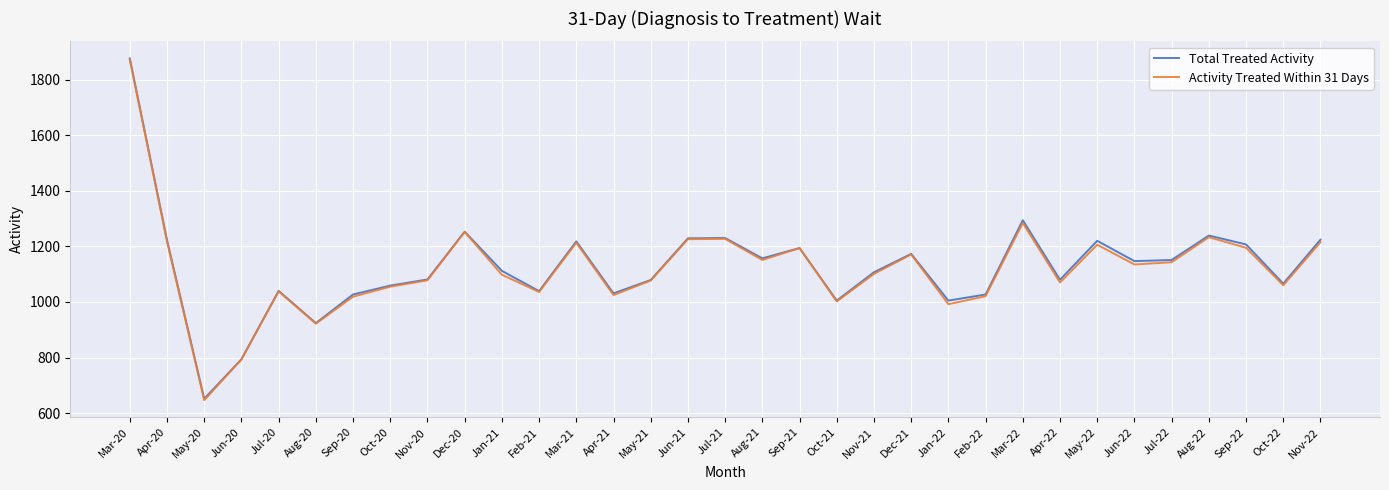

At which label is Activity Treated Within 31 Days closest to 1259?

Dec-20